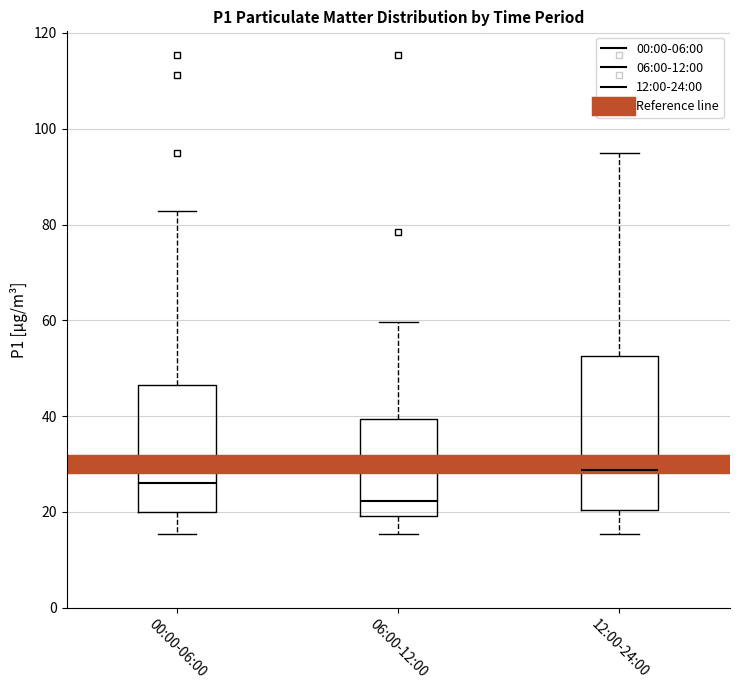

Reading left to right, read every box against the y-axis: the position of its median line, the range the box covers, and the ends of its whiskers. The values are not printed on the chart, so give them approximately, as read against the axis.

00:00-06:00: median 26, box 20 to 46, whiskers 16 to 82
06:00-12:00: median 22, box 20 to 40, whiskers 16 to 60
12:00-24:00: median 28, box 20 to 52, whiskers 16 to 94